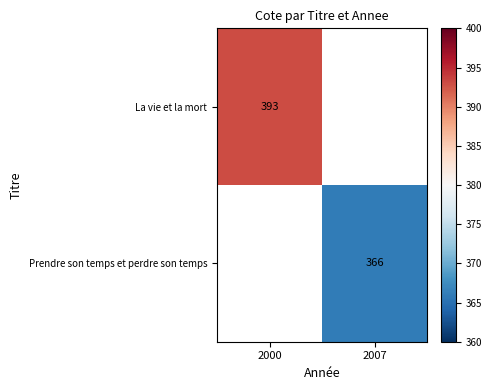

Is it true that La vie et la mort equals 595 at 2000?

False